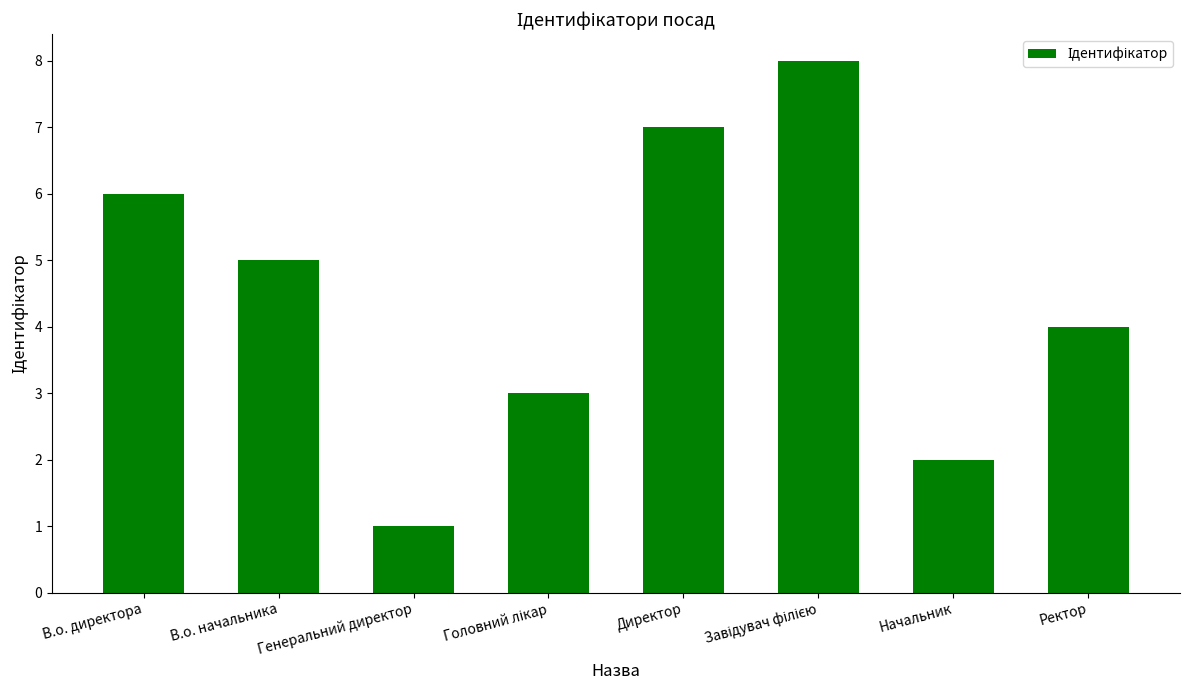

What is the sum of all values?

36